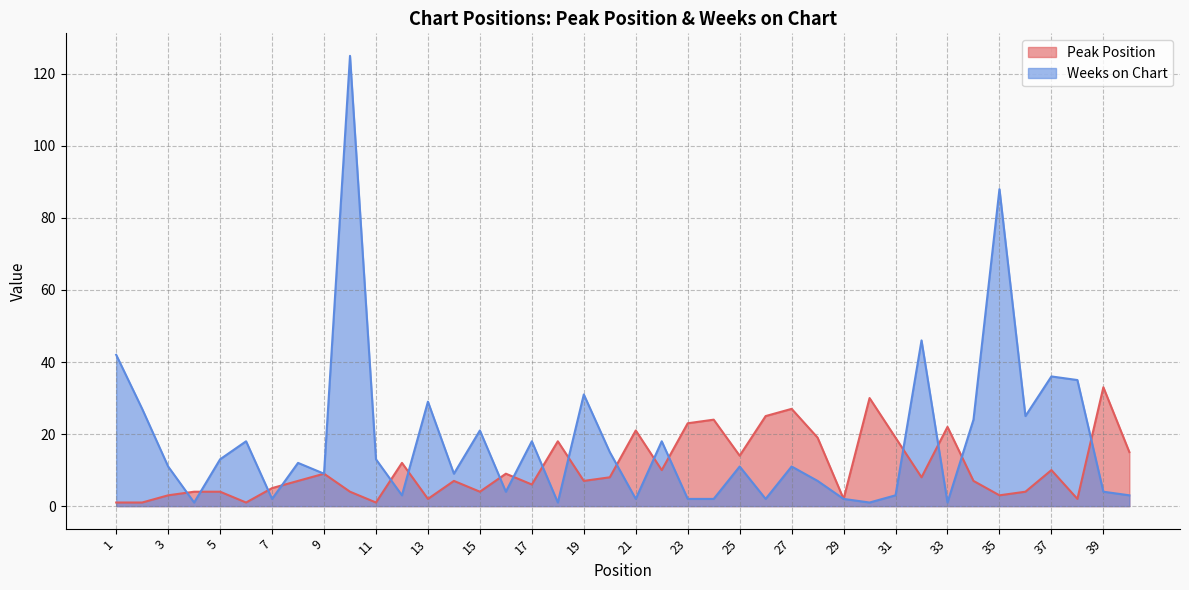

True or false: Peak Position has more than 1 interior local peaks.

True